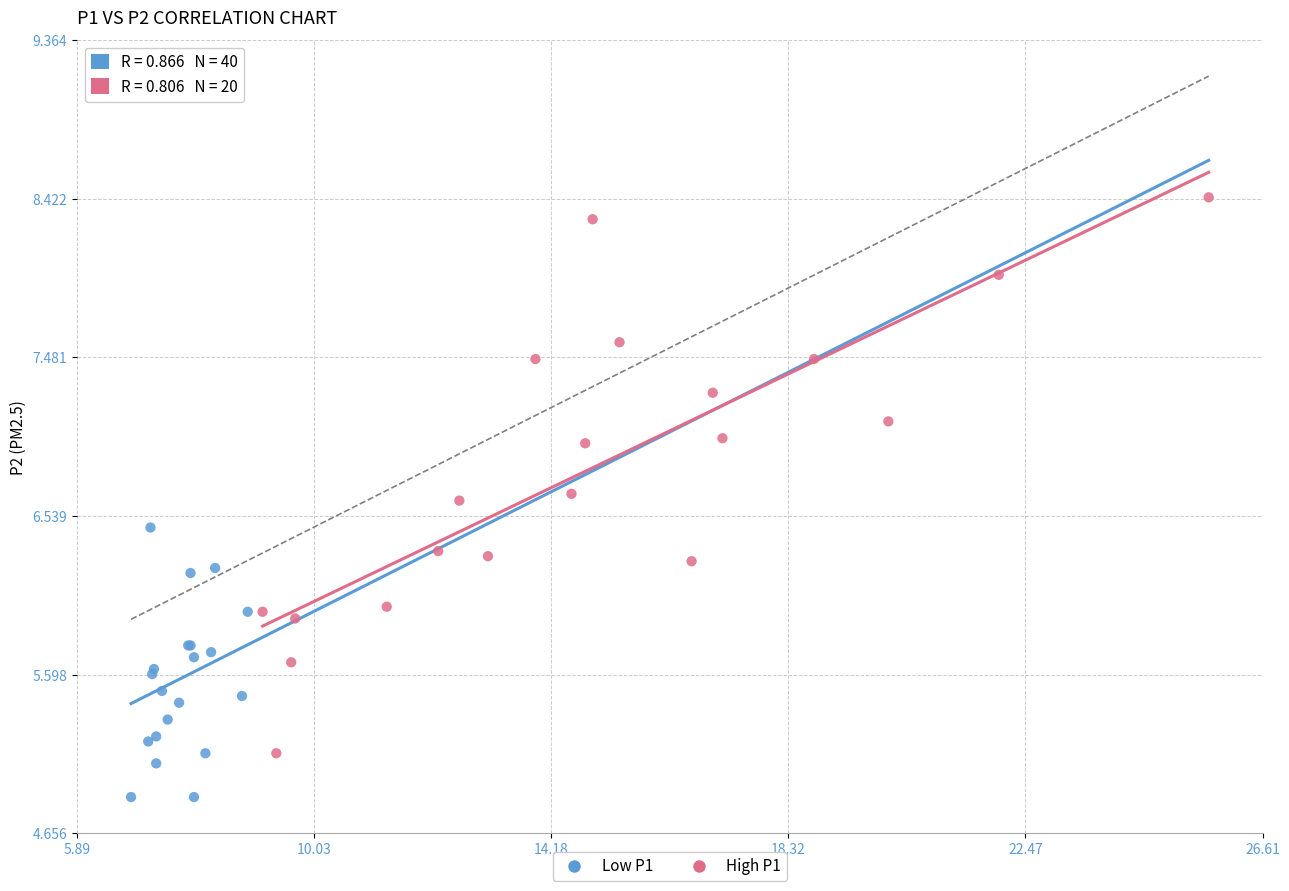

What are all the series names shown in the legend?

Low P1, High P1